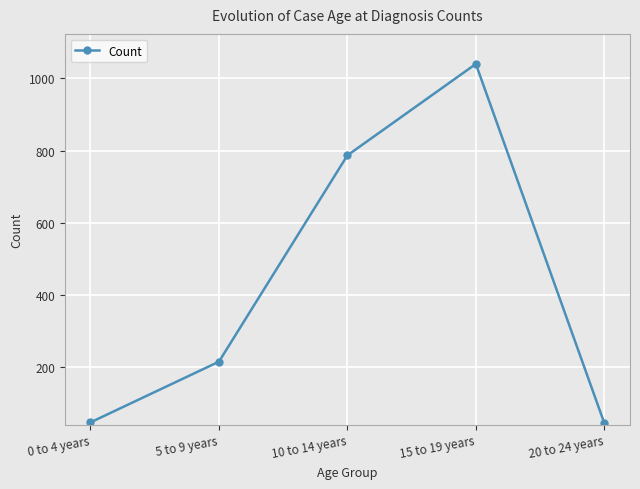

What is the approximate value at 20 to 24 years, to the nearest 50?

50